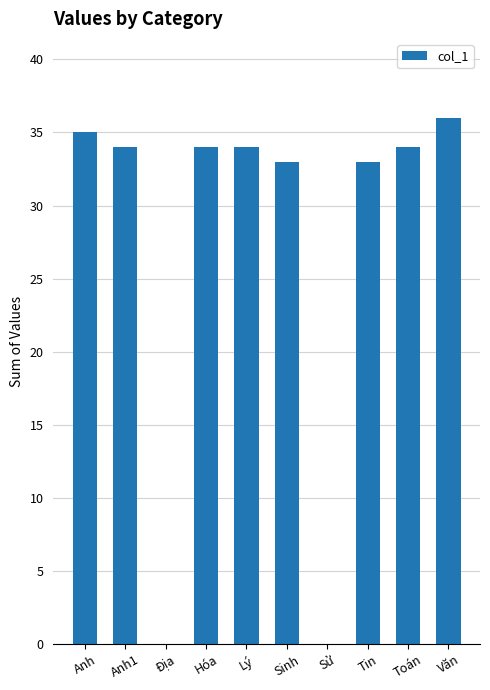

What is the sum of all values?

273